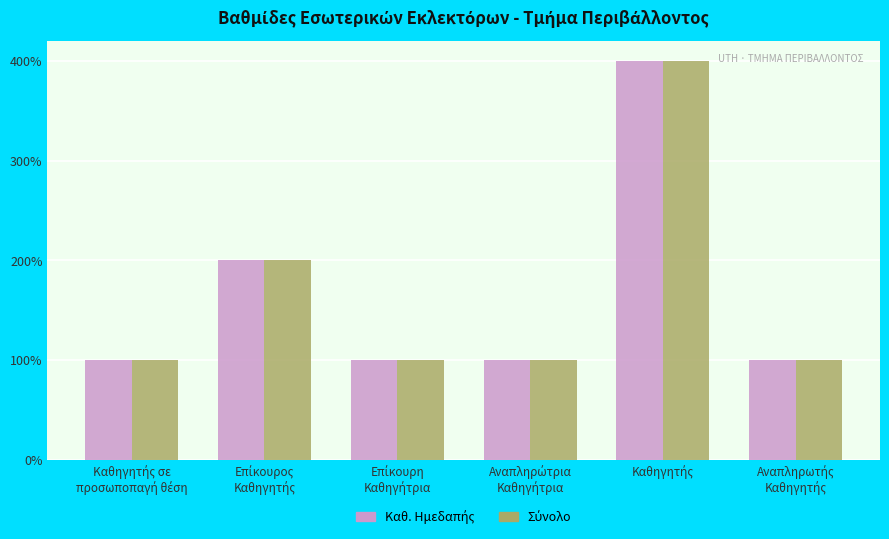

Which series has the widest spread of values?

Καθ. Ημεδαπής